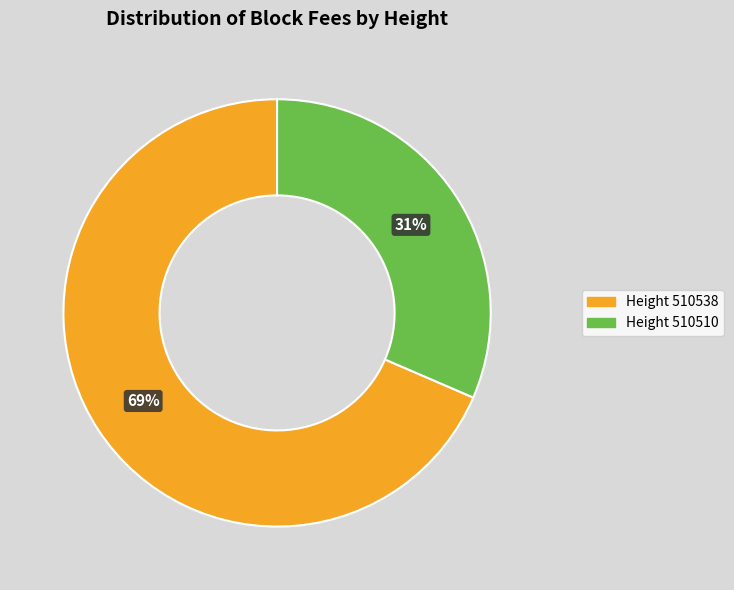

Is it true that Height 510538 is 78% of the pie?

False